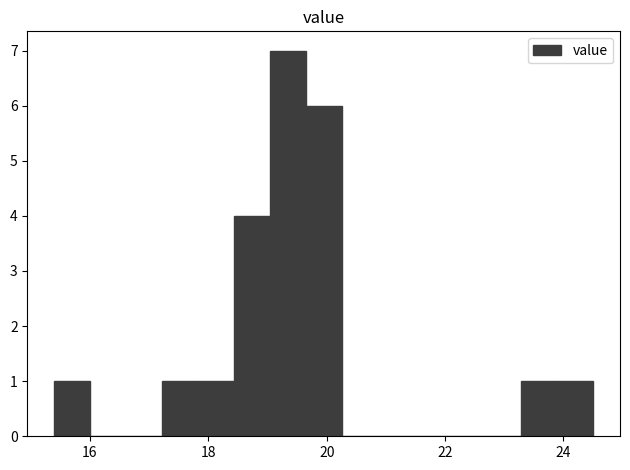

Around what value on the x-axis is the tallest bar? Give the approximate position of its centre, as read against the axis.

19.4